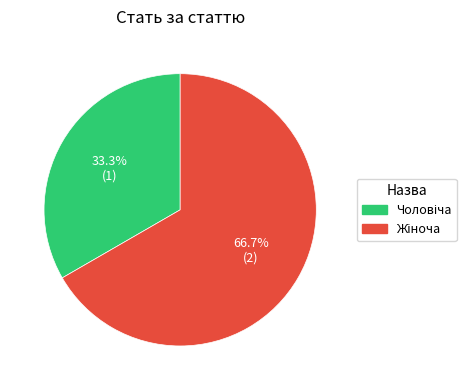

Is there any slice that represents more than half of the pie?

Yes